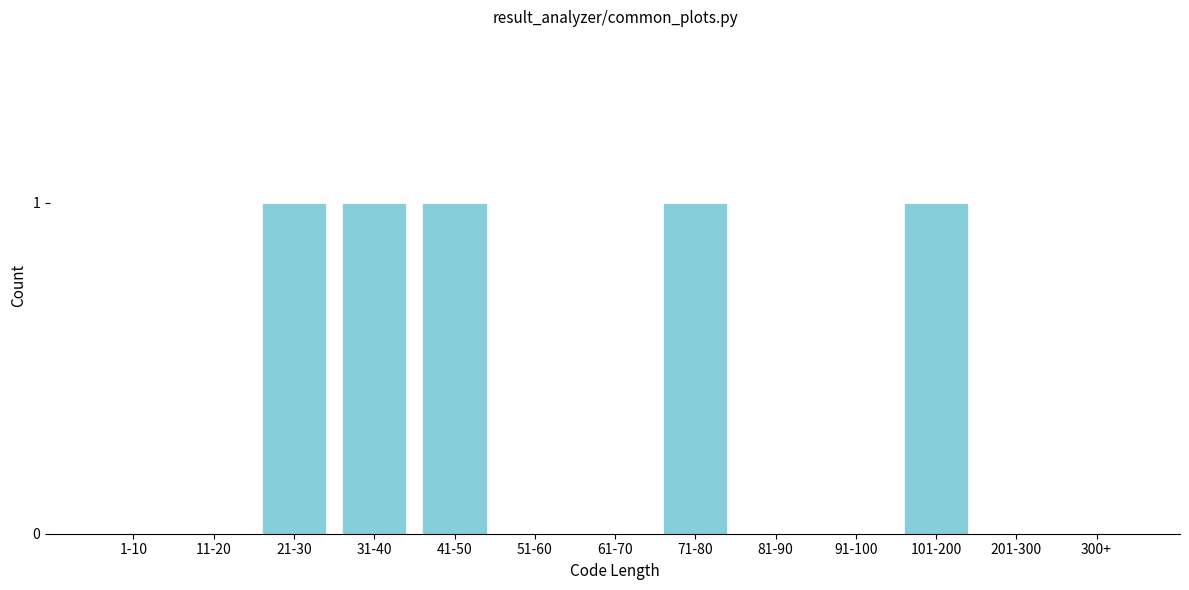

Reading left to right, what are all the values shown in this chart?

1-10=0	11-20=0	21-30=1	31-40=1	41-50=1	51-60=0	61-70=0	71-80=1	81-90=0	91-100=0	101-200=1	201-300=0	300+=0